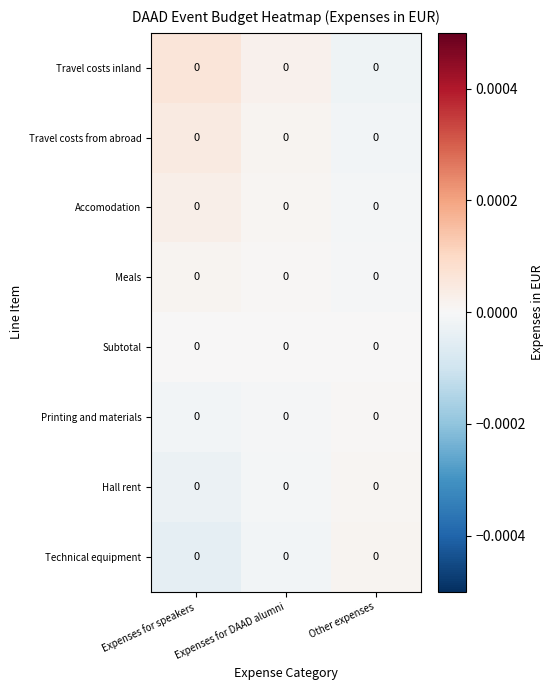

Which series has the largest total across all categories?

row_0